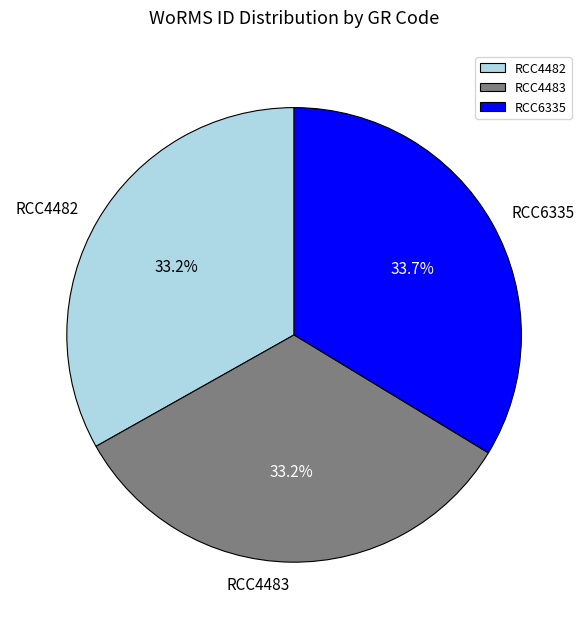

True or false: RCC6335 accounts for 34% of the total.

True